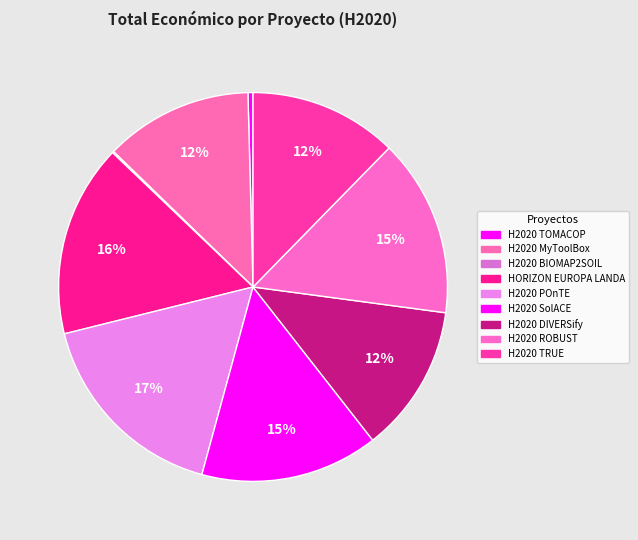

Which category has the smallest portion of the pie?

H2020 BIOMAP2SOIL